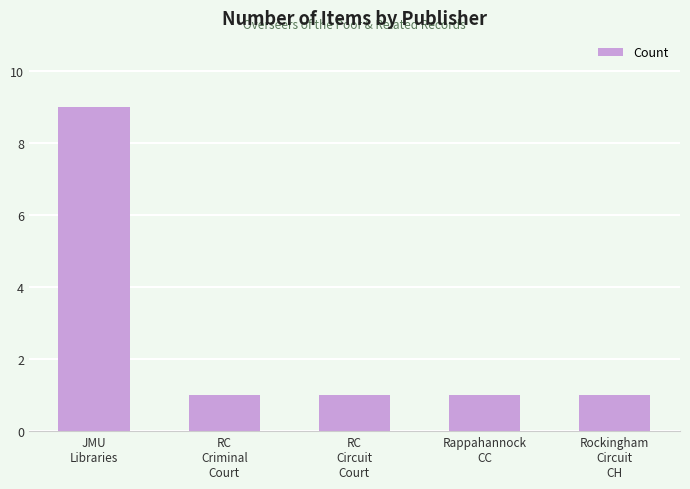

What is the label of the 4th bar from the left?

Rappahannock
CC